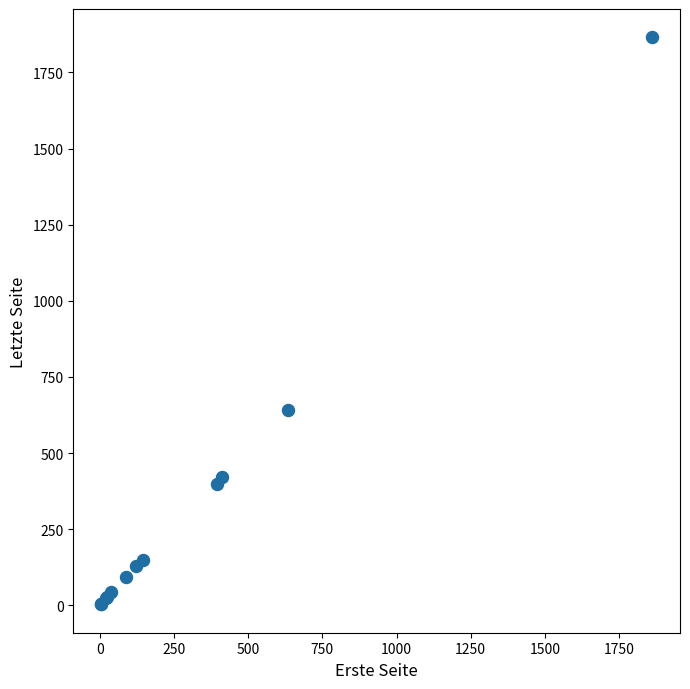

What Y value in the scatter plot is closest to 934?

641